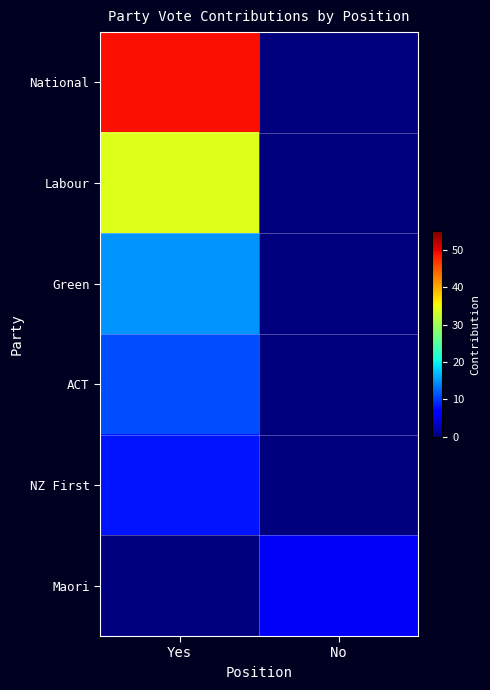

What is the maximum value shown in the chart?

49